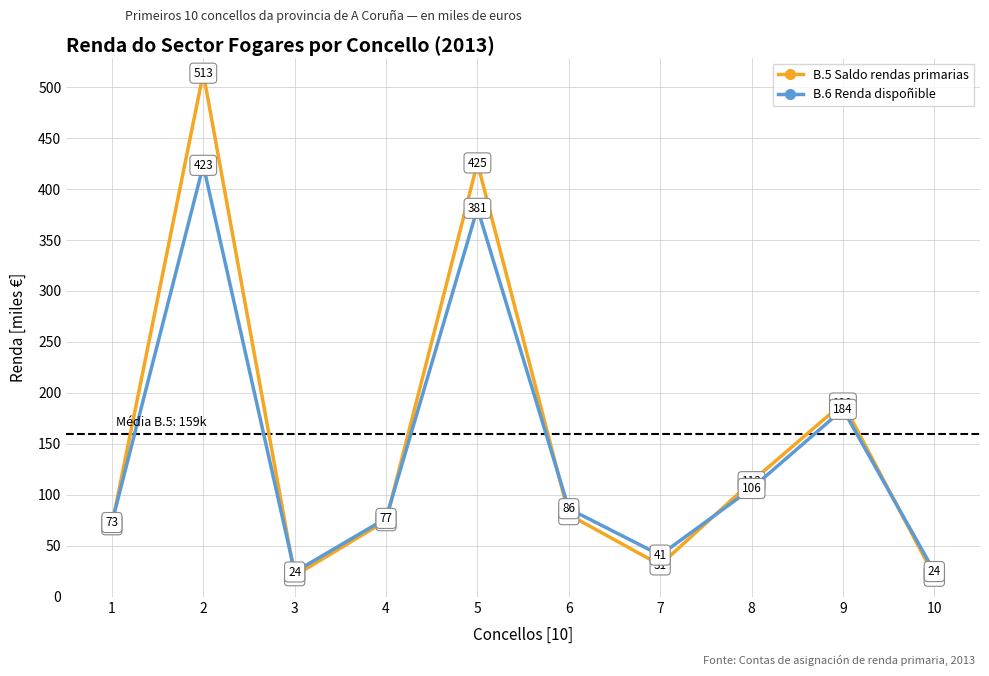

Is it true that B.5 Saldo rendas primarias equals 194.1 at 8?

False